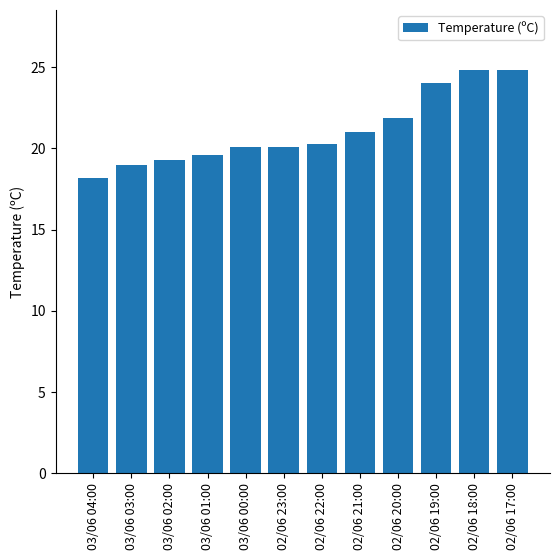

How many bars are there in total?

12